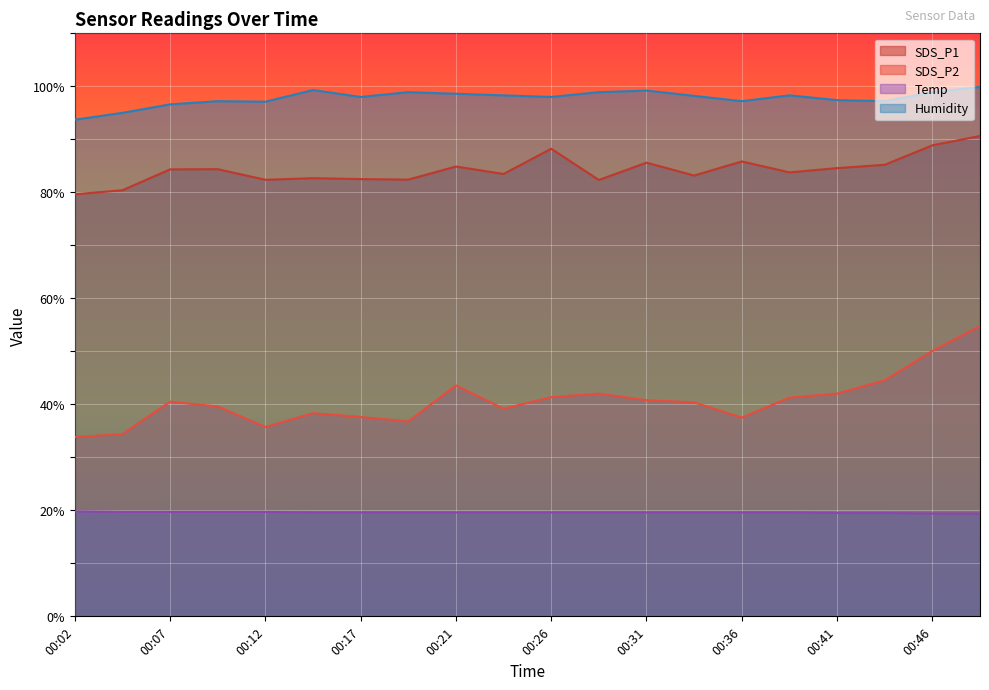

Where is SDS_P2 nearest to the value 44?

00:21